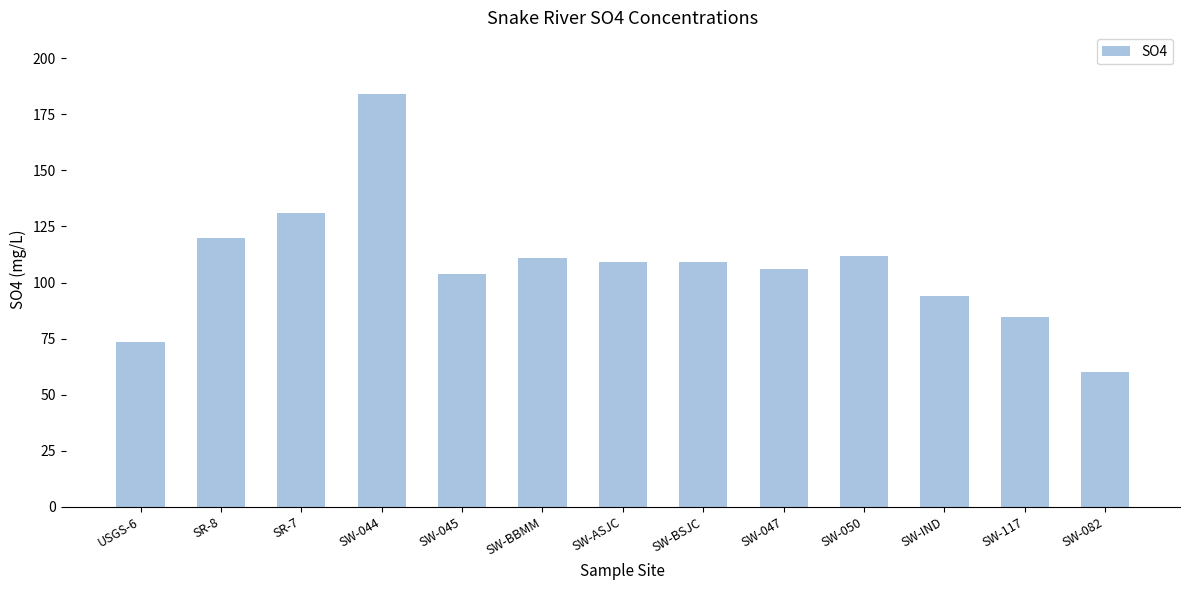

How many series are shown in this chart?

1